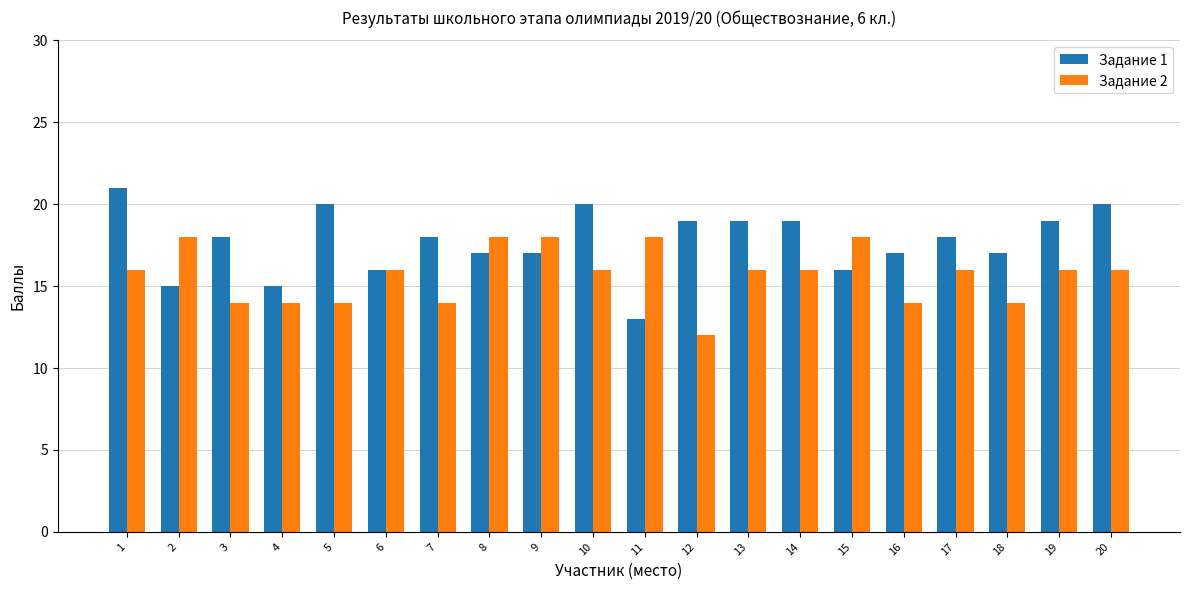

At which label does Задание 1 reach its minimum?

11